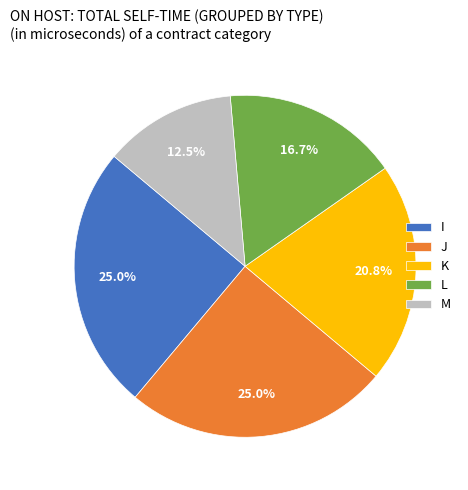

Does any single category account for the majority?

No